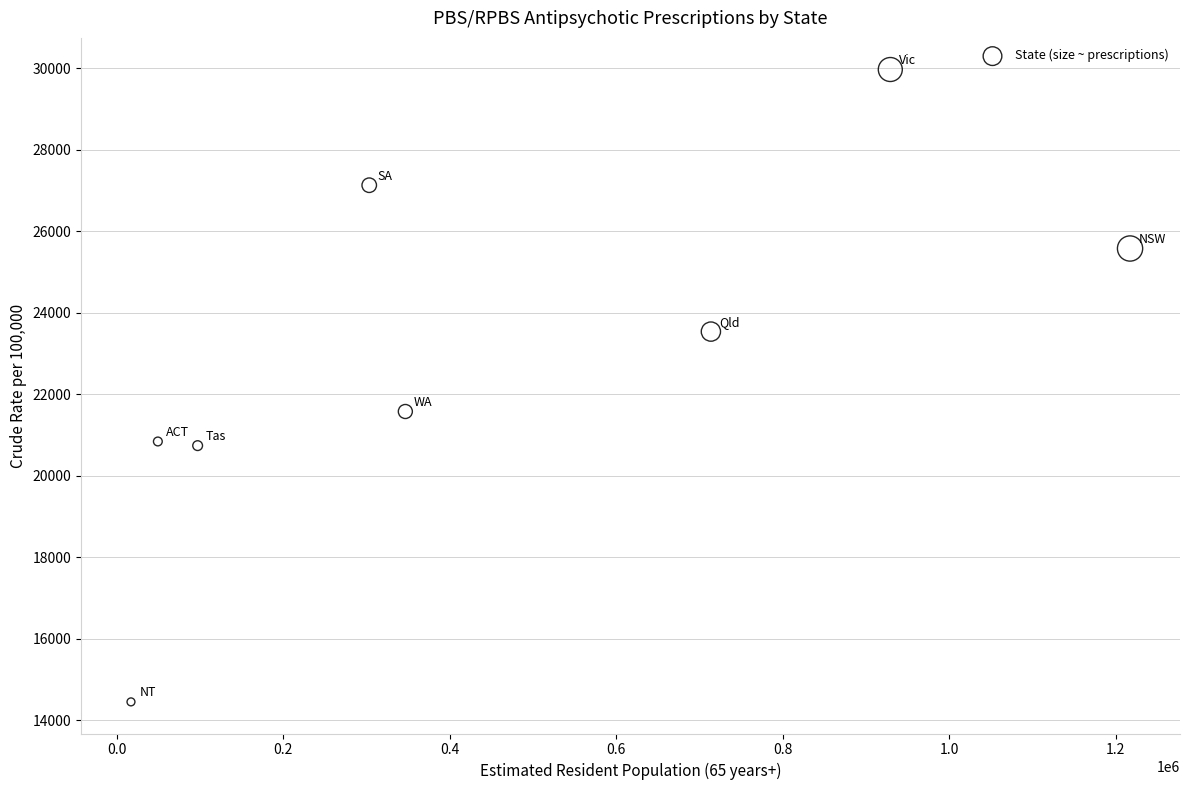

What Y value in the scatter plot is closest to 22210?

21577